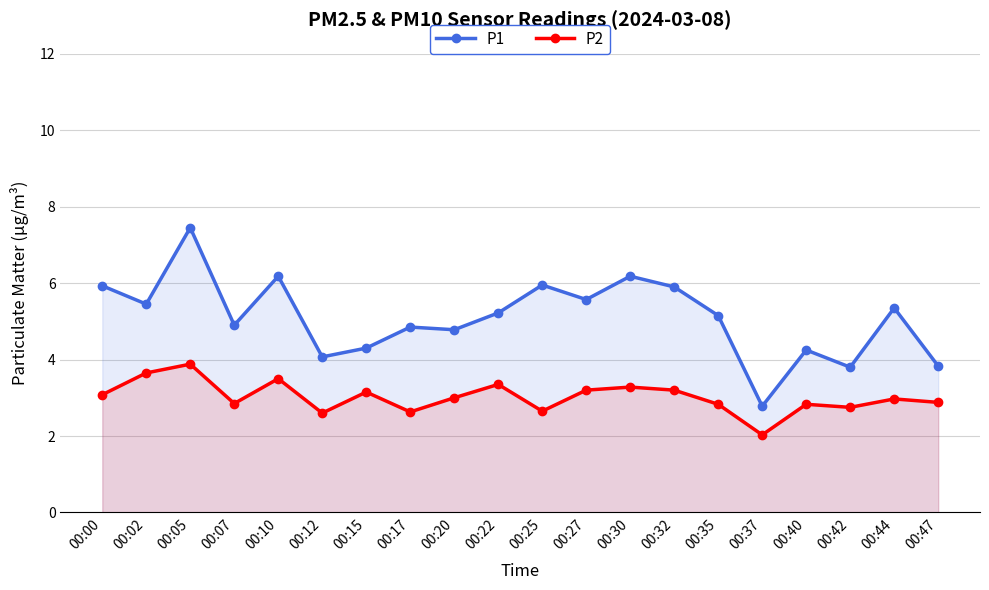

Where is the first local minimum for P2?

00:07